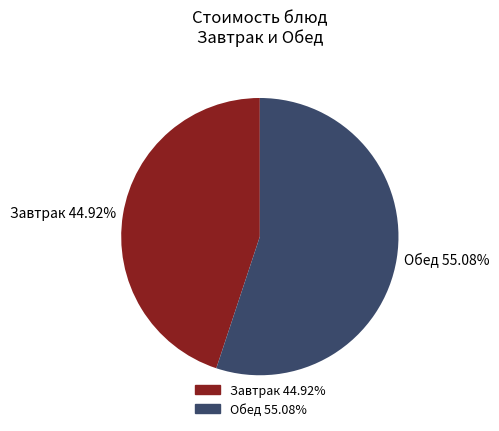

Approximately how many times larger is the value at Обед 55.08% compared to Завтрак 44.92%?

1.2